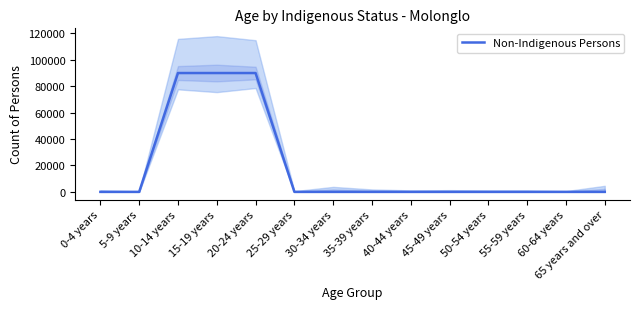

List the labels in order of value, largest first.

10-14 years, 15-19 years, 20-24 years, 0-4 years, 5-9 years, 25-29 years, 30-34 years, 35-39 years, 40-44 years, 45-49 years, 50-54 years, 55-59 years, 60-64 years, 65 years and over